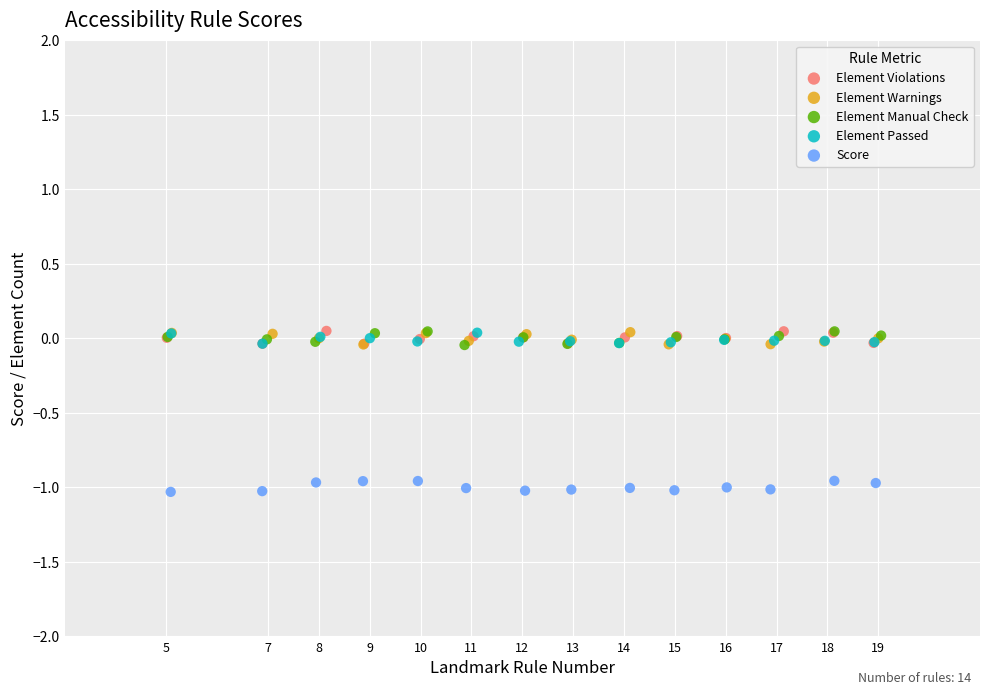

Which series reaches the minimum Y coordinate?

Score